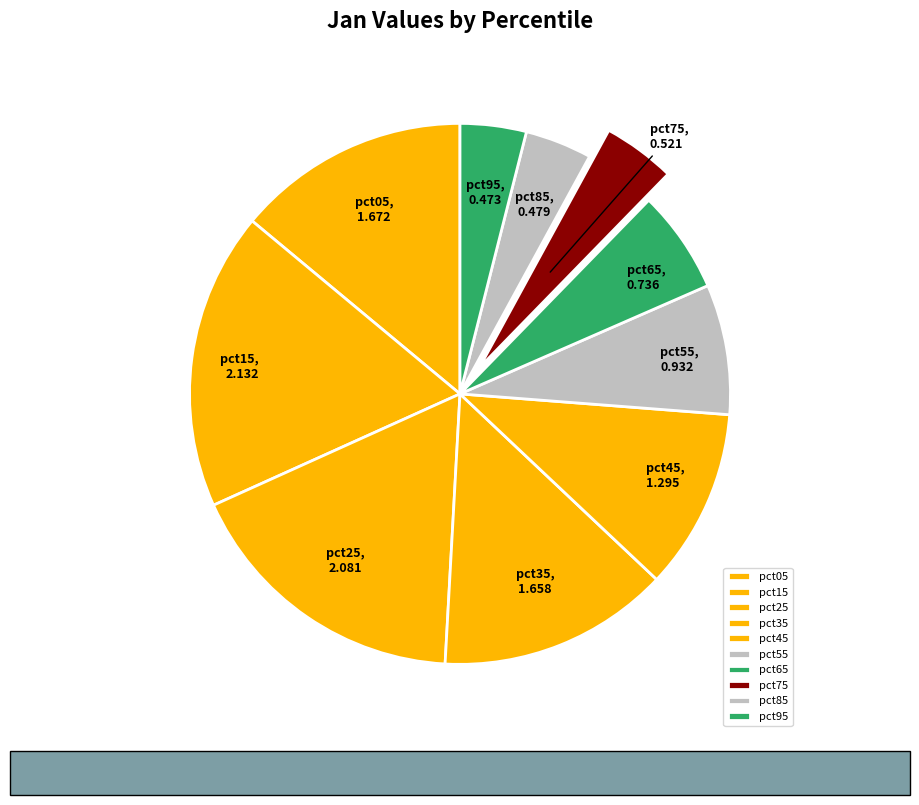

True or false: pct05 accounts for 3% of the total.

False